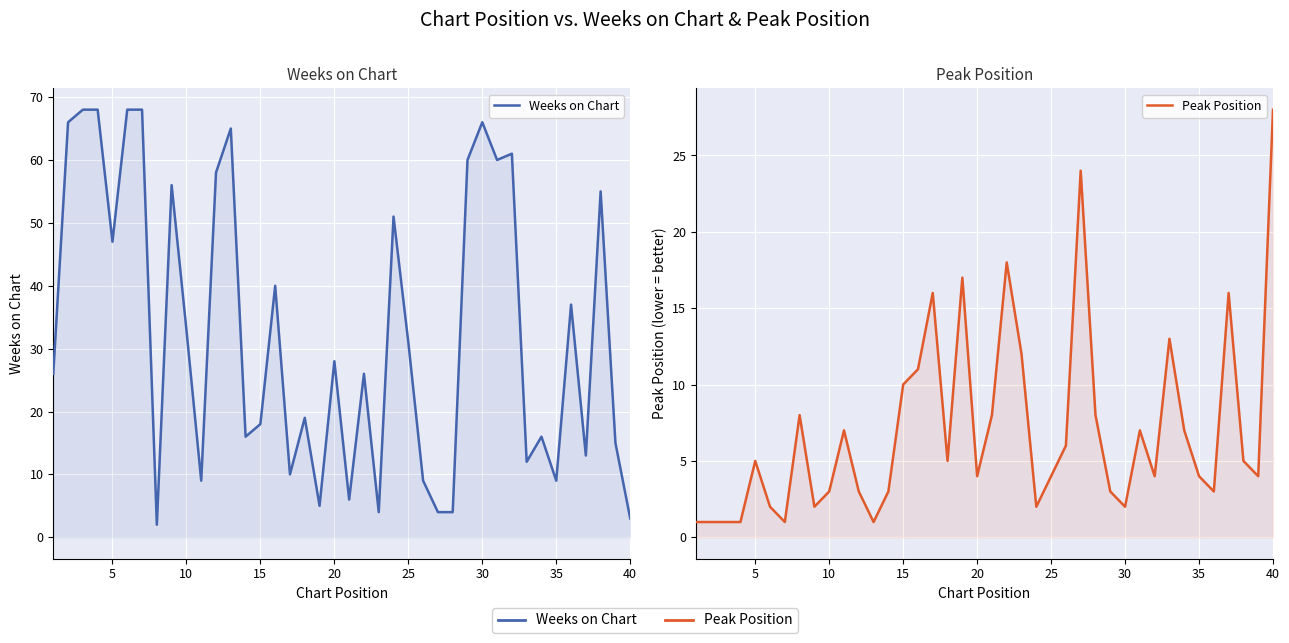

Rank the series by their average value, from highest to lowest.

Weeks on Chart, Peak Position